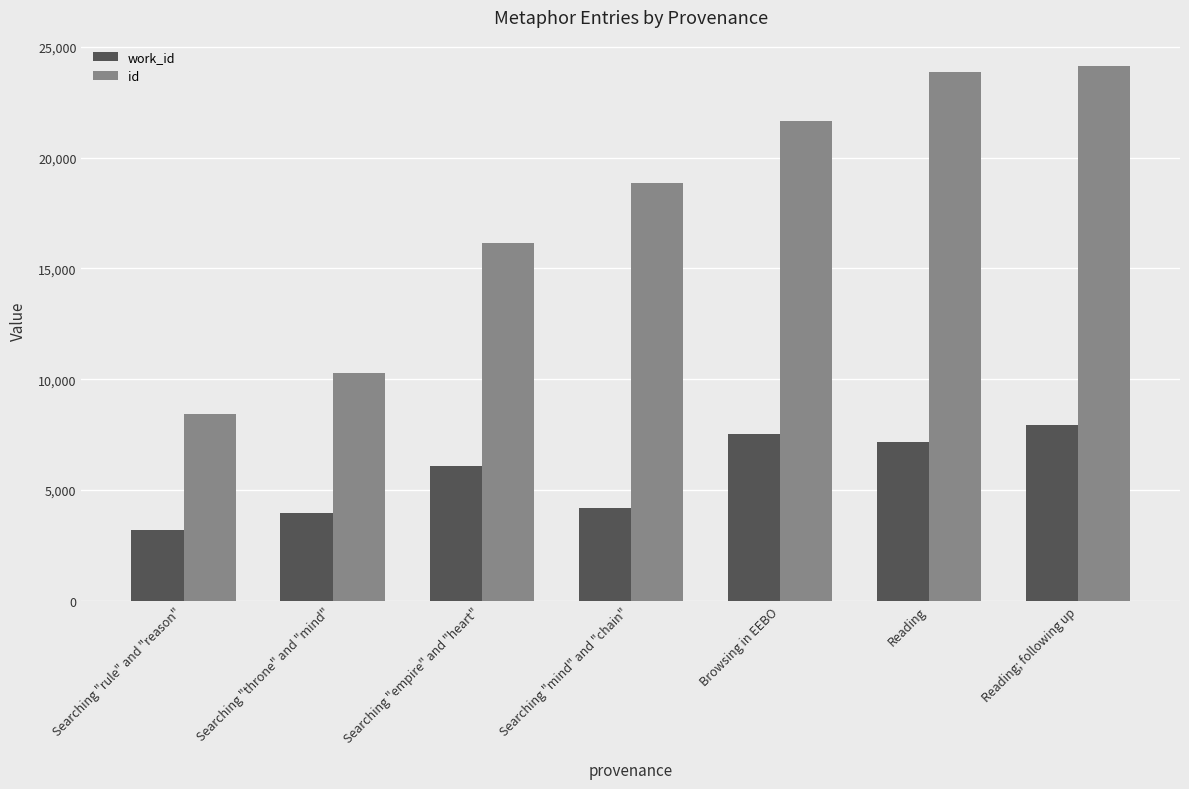

List the series in order of their peak value, lowest first.

work_id, id